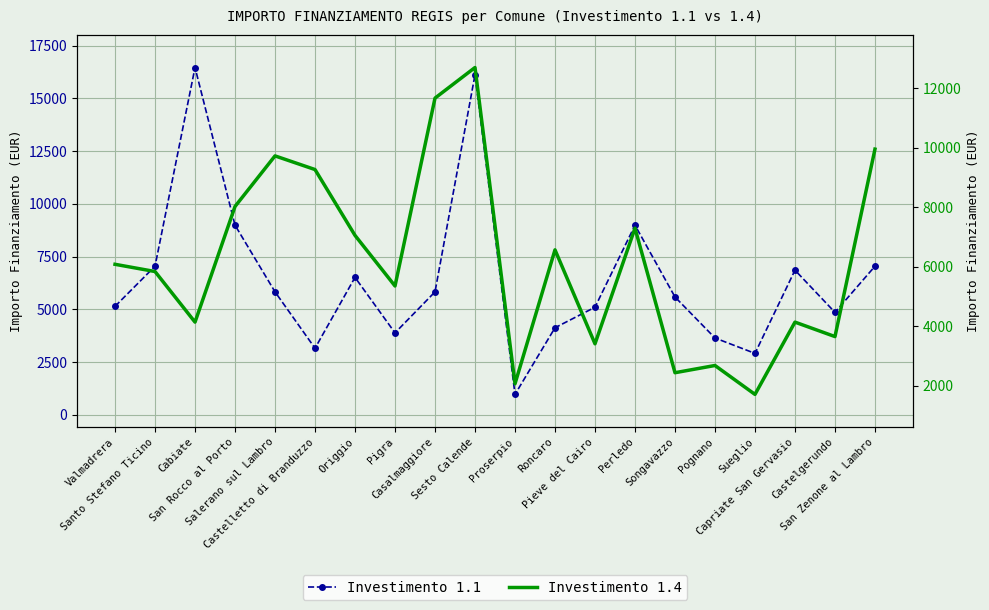

True or false: Investimento 1.4 and Investimento 1.1 intersect in this chart.

True